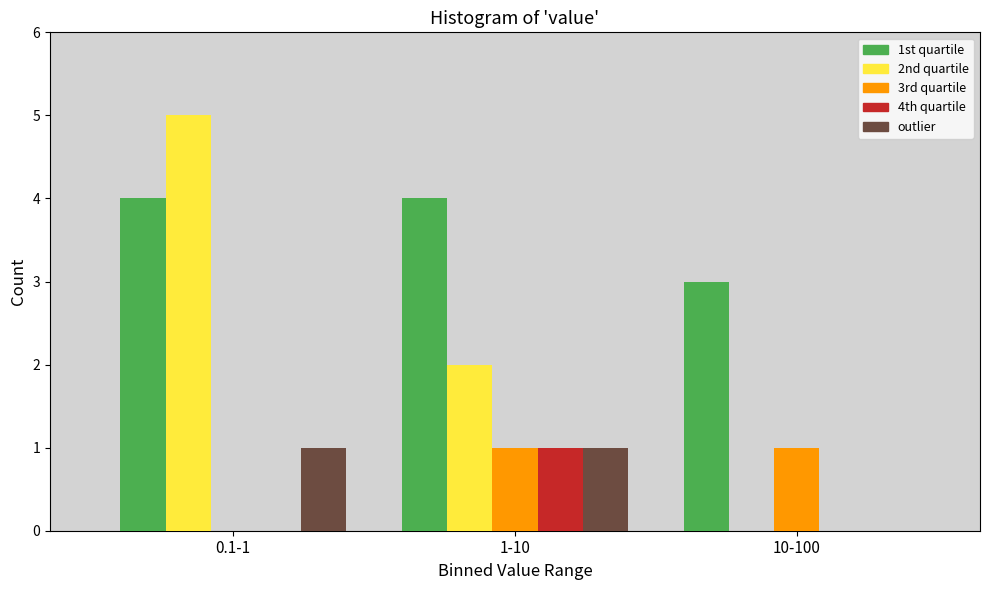

Reading right to left, extract all data points from this chart.

1st quartile: 10-100=3	1-10=4	0.1-1=4
2nd quartile: 10-100=0	1-10=2	0.1-1=5
3rd quartile: 10-100=1	1-10=1	0.1-1=0
4th quartile: 10-100=0	1-10=1	0.1-1=0
outlier: 10-100=0	1-10=1	0.1-1=1